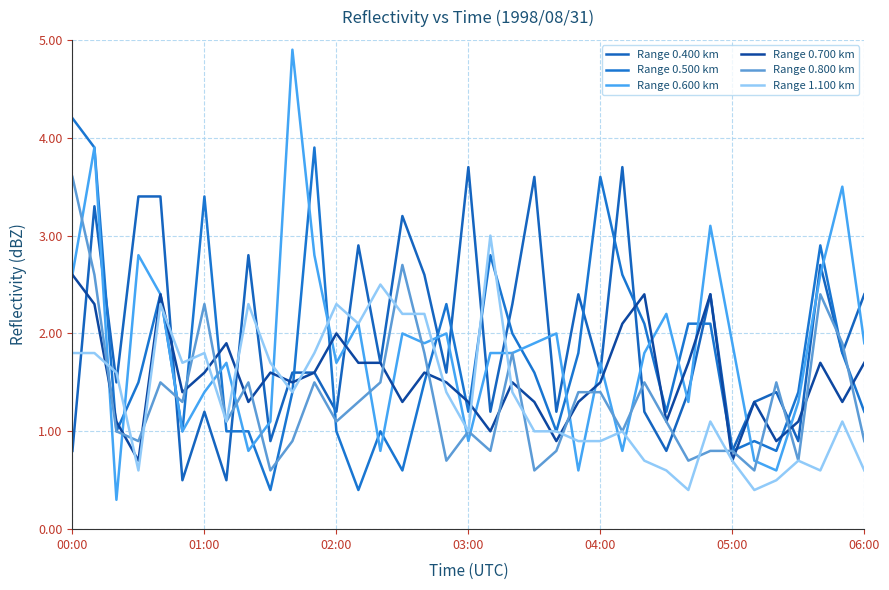

What is the lowest value of the Range 0.500 km series?

0.4